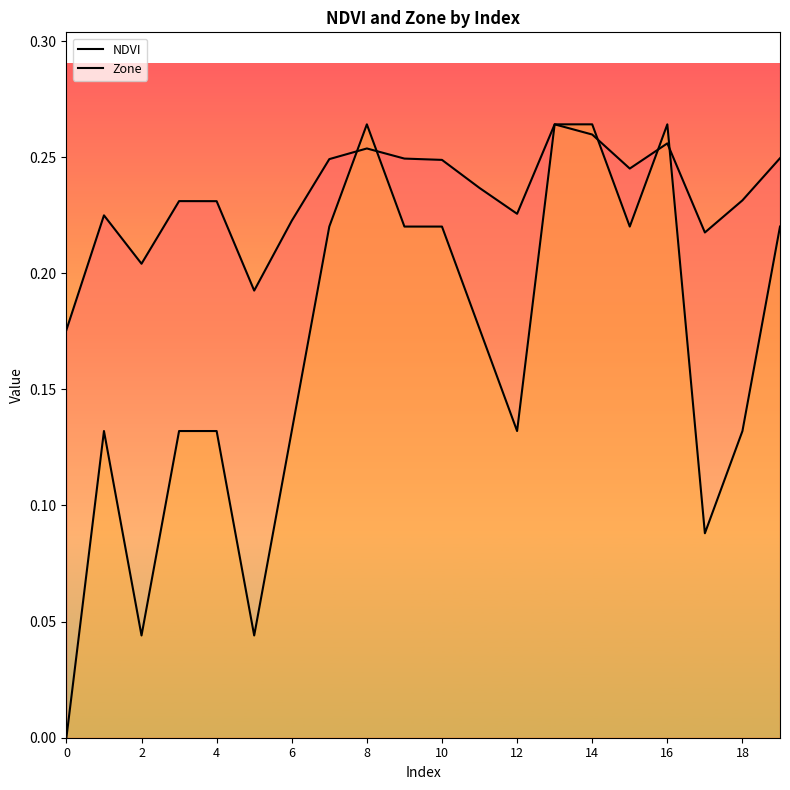

How many lines are shown in the chart?

2